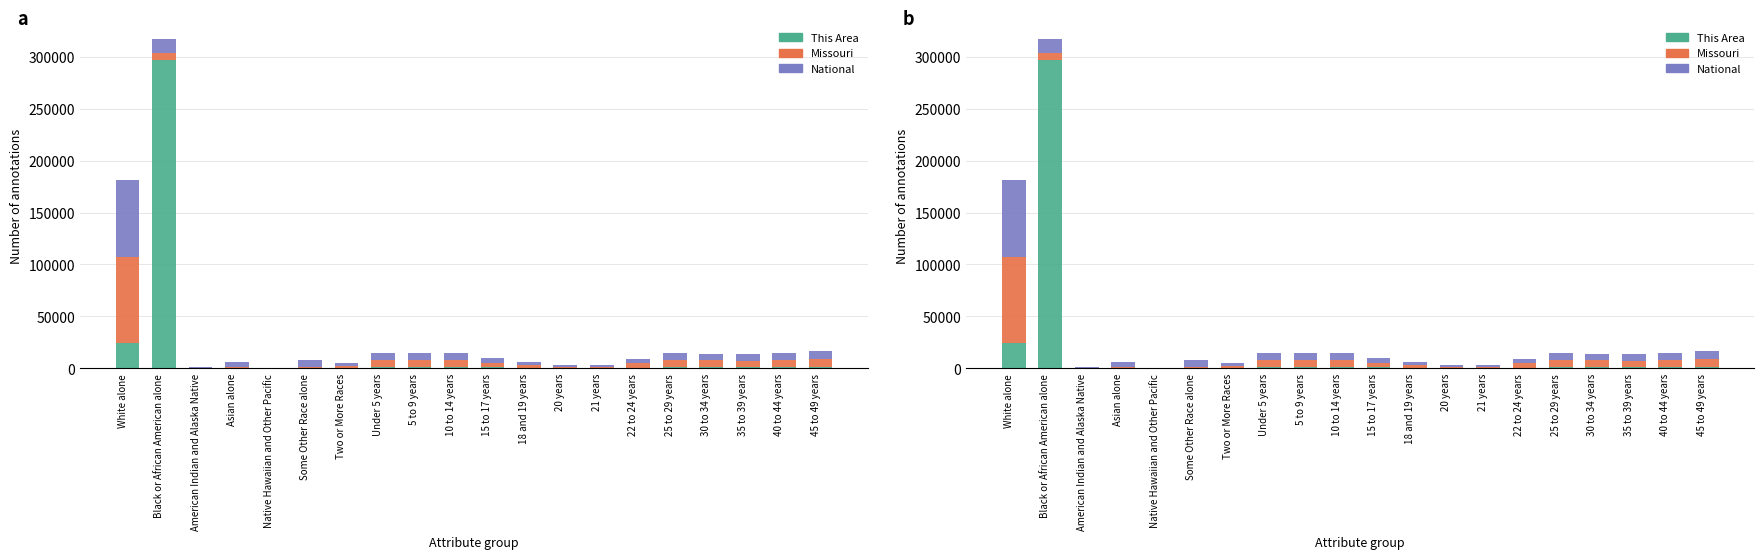

Rank the series by their maximum value, from lowest to highest.

National, Missouri, This Area